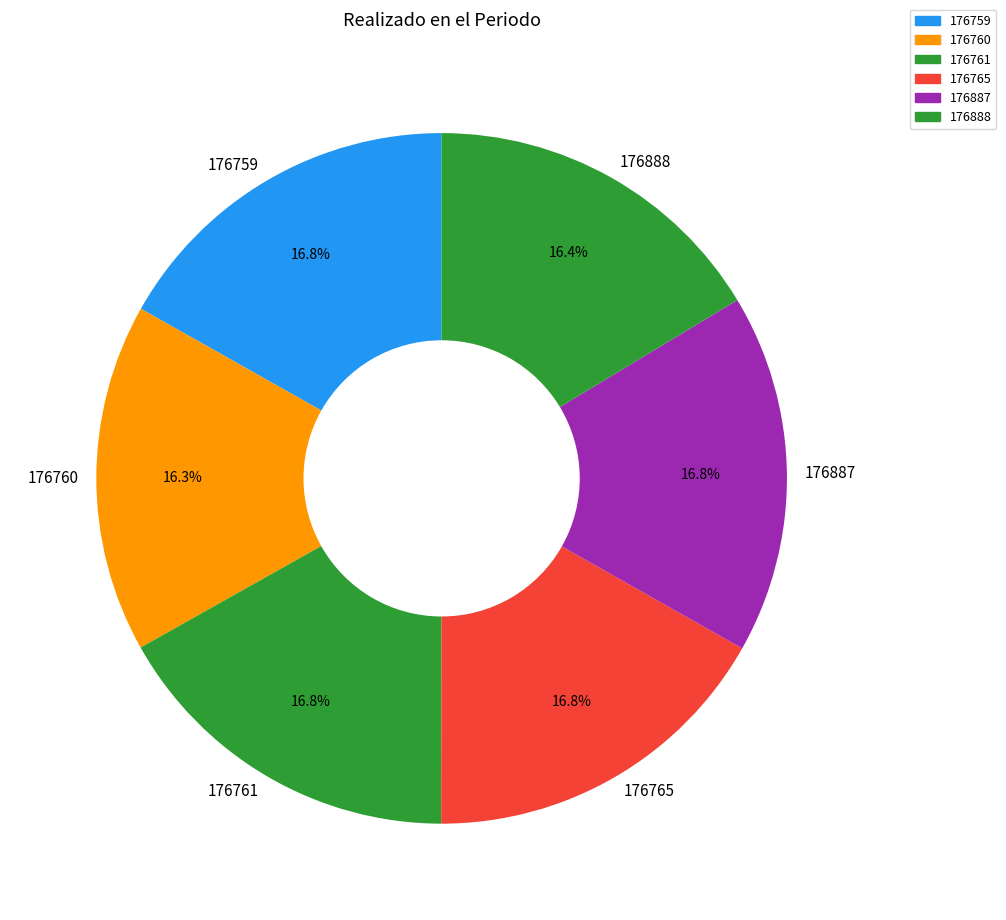

Approximately how many times larger is the value at 176759 compared to 176887?

1.0